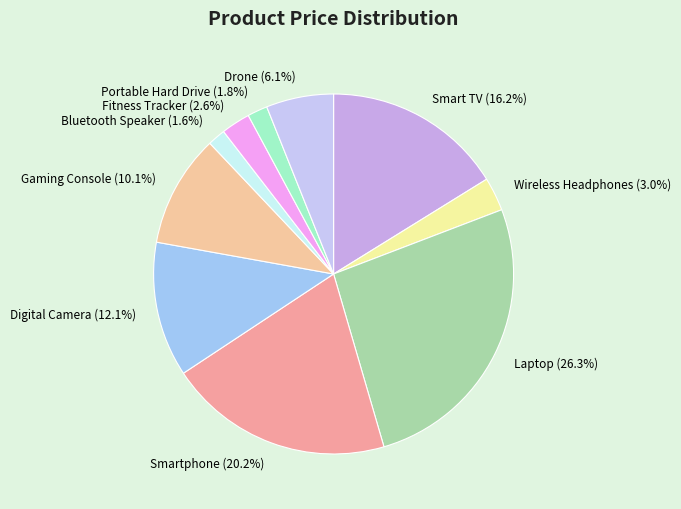

What percentage is NOT represented by Fitness Tracker?

97.4%